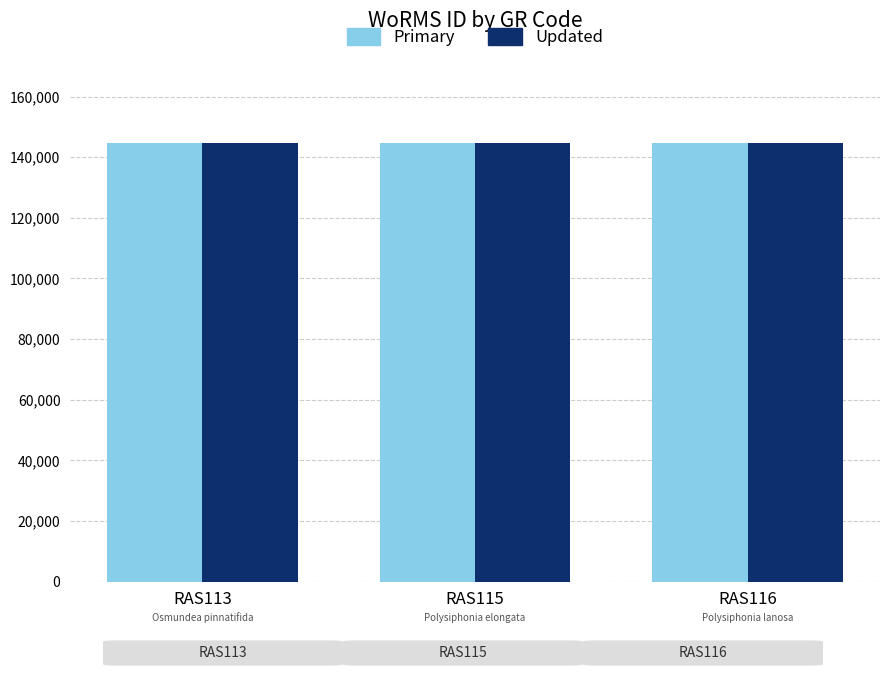

What is the total value across all series at RAS113?

289694